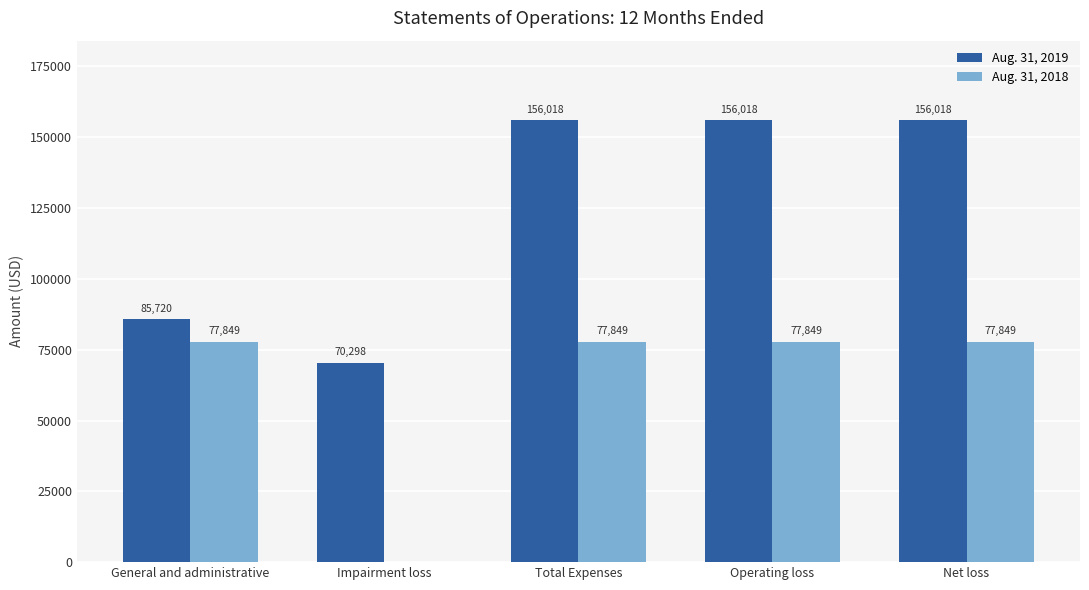

True or false: Aug. 31, 2018 has a value of 115436 at Net loss.

False